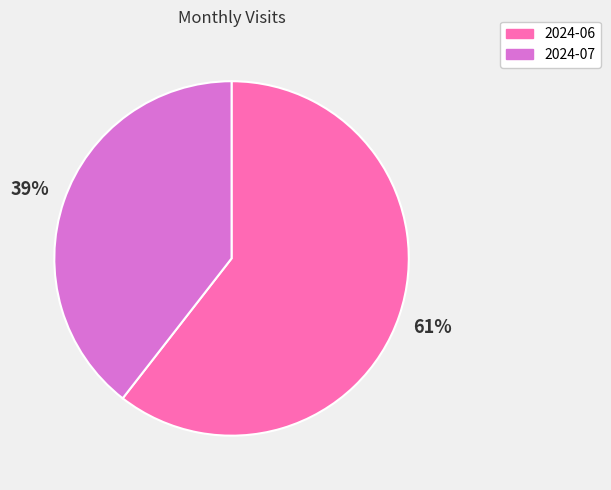

Is the sum of 2024-07 and 2024-06 greater than half?

Yes